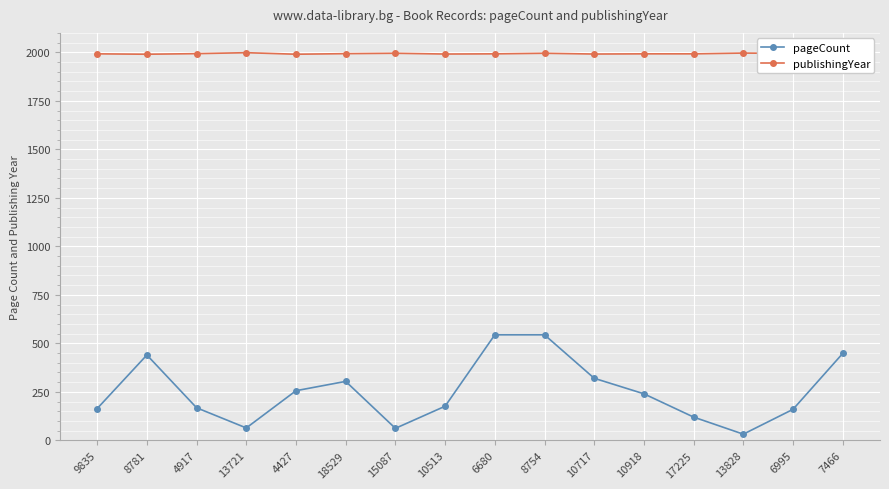

What is the difference between the highest and lowest values at 10717?

1671